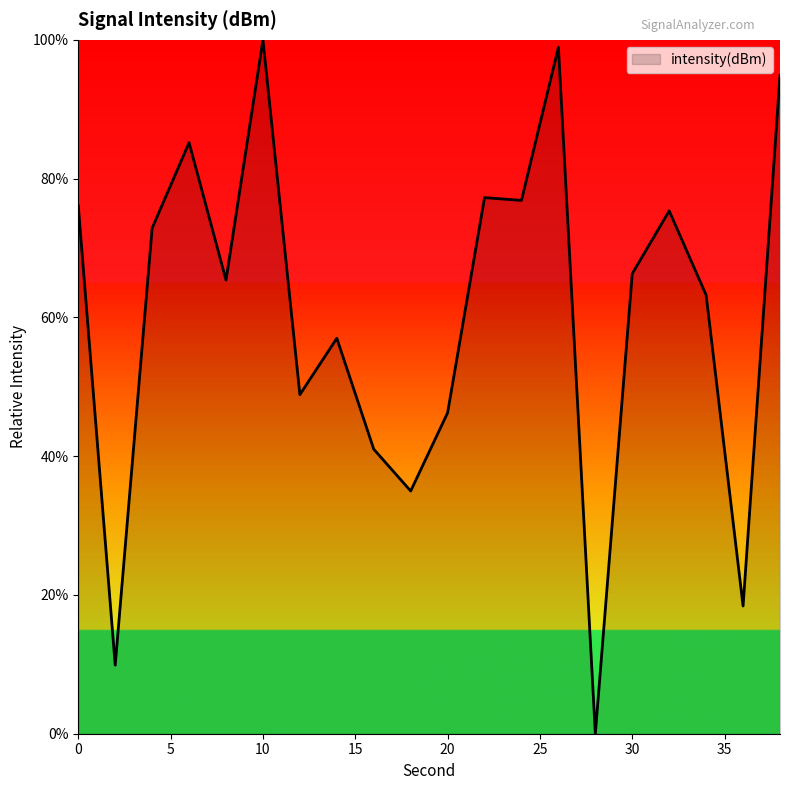

Does the chart display data point markers on the line(s)?

No